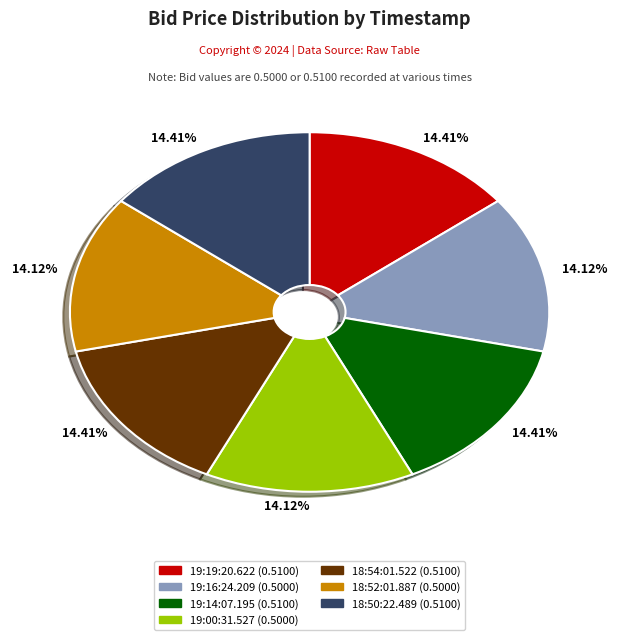

Does any single category account for the majority?

No